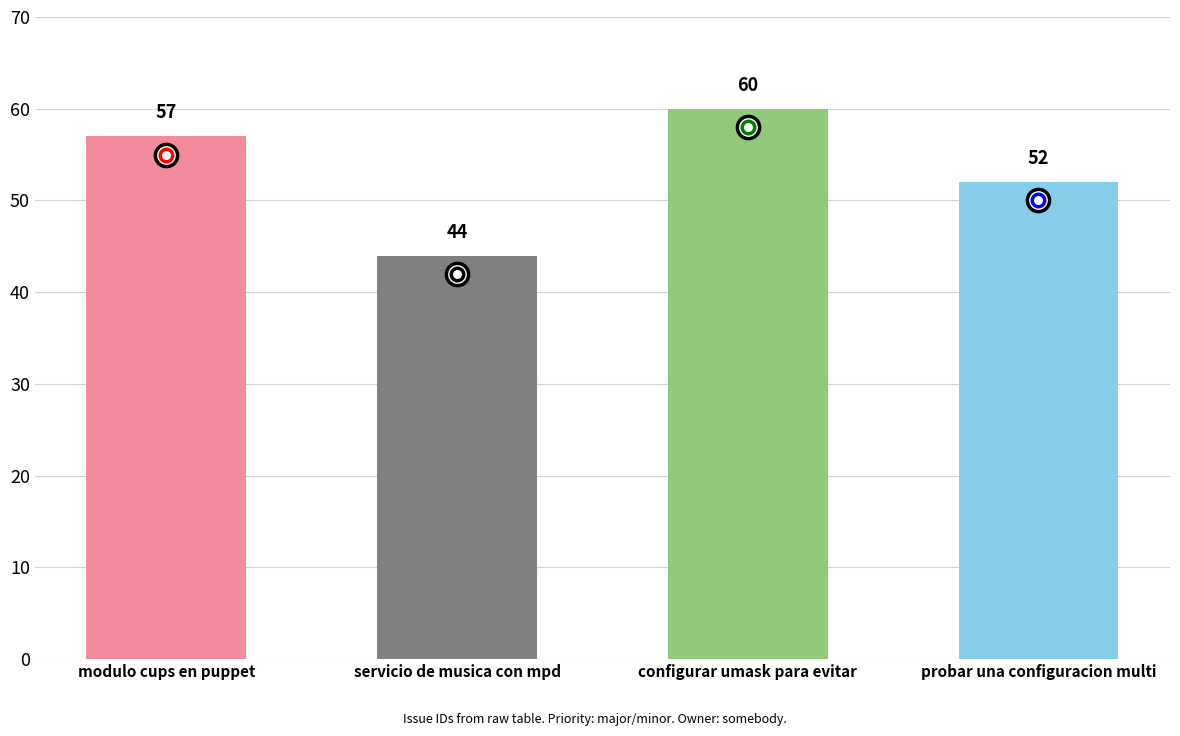

Rank the categories by value from lowest to highest.

servicio de musica con mpd, probar una configuracion multi, modulo cups en puppet, configurar umask para evitar